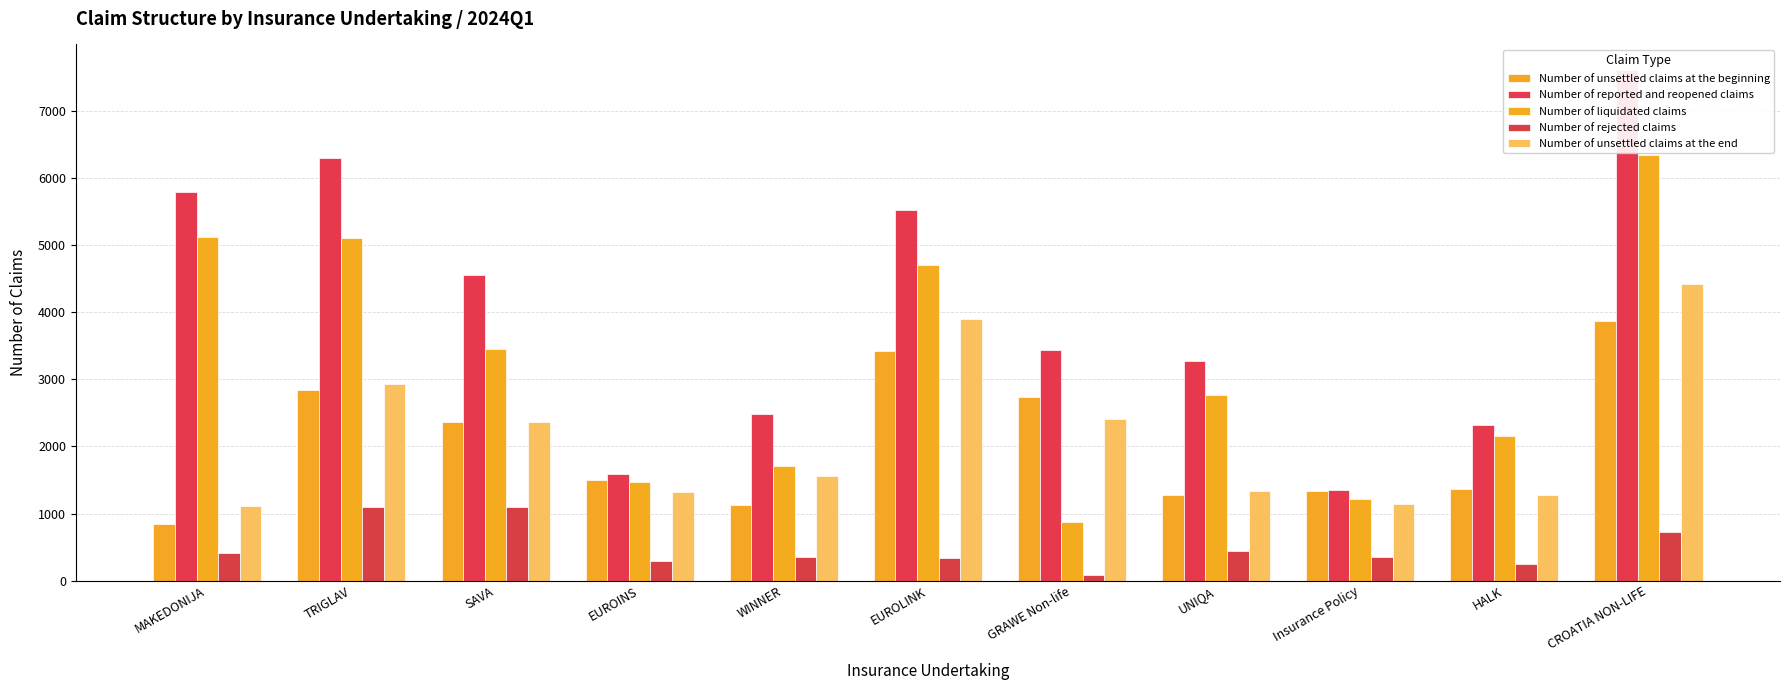

Between EUROINS and GRAWE Non-life, which series saw the biggest shift?

Number of reported and reopened claims